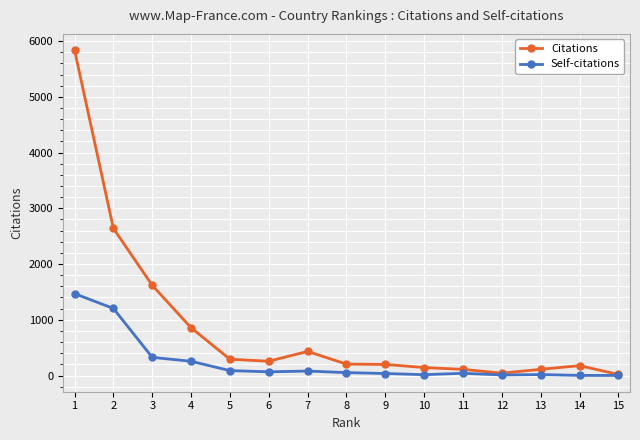

What is the value of the Self-citations point at the 7th from the left?

80